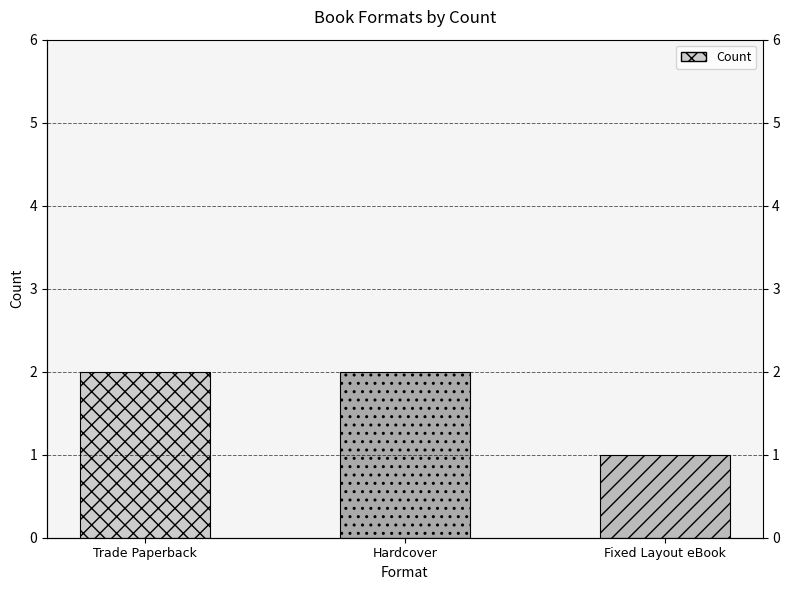

What is the difference between the values at Fixed Layout eBook and Hardcover?

1